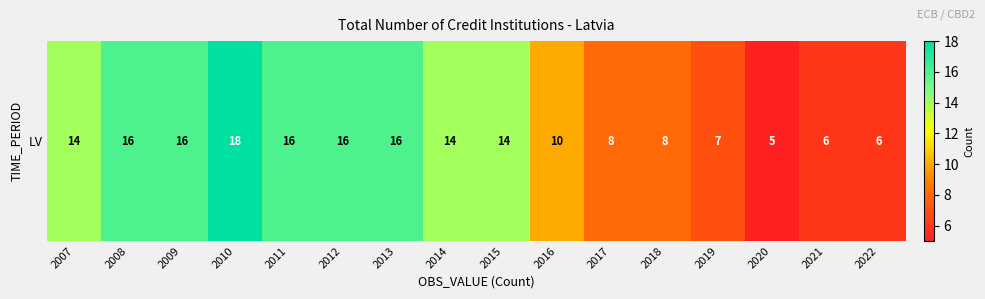

Which category has the lowest value across all series?

2020